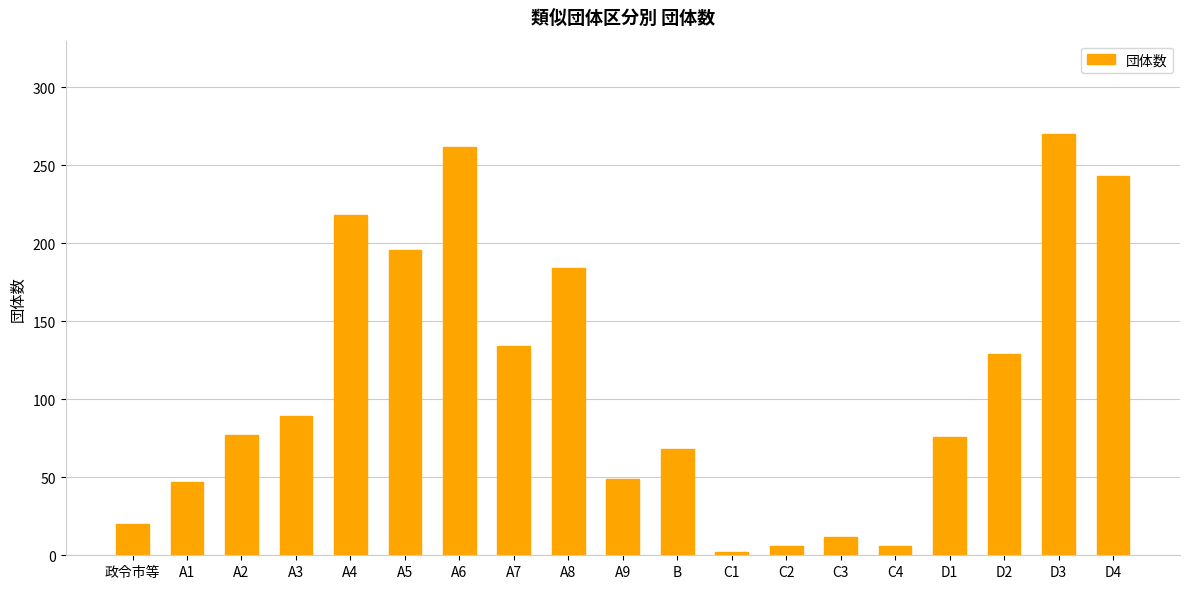

What is the label of the 4th bar from the left?

A3